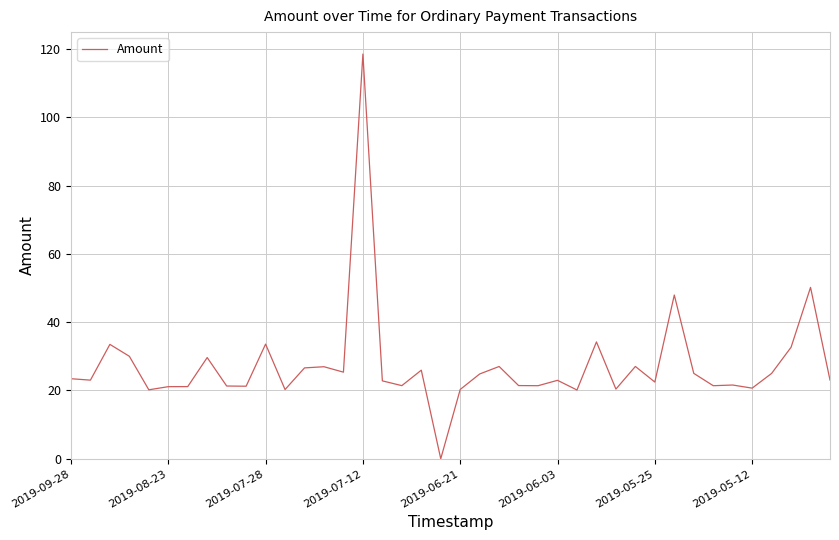

What is the maximum value shown in the chart?

118.6